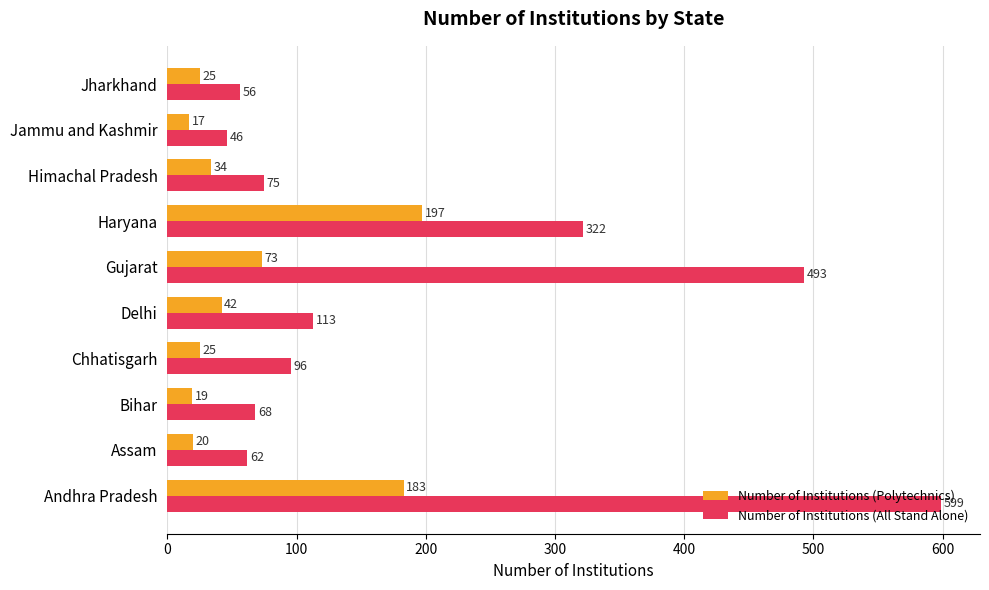

How many data points does each series have?

10